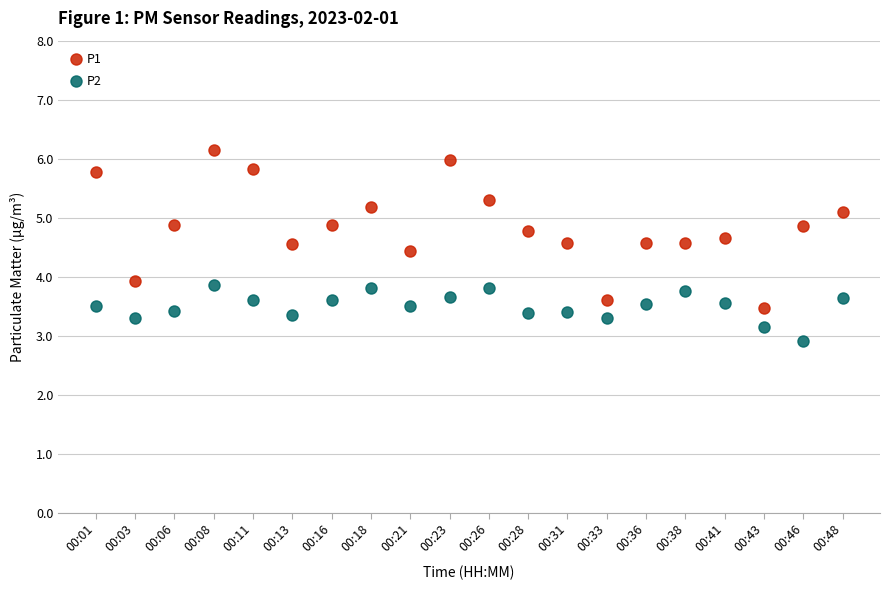

Which label corresponds to the largest value in the chart?

00:08